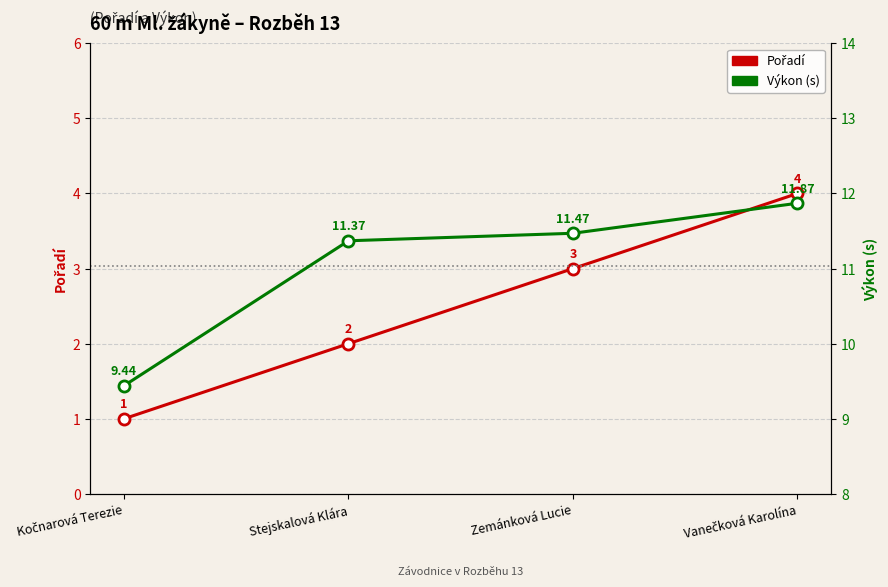

Which category has the lowest value in the Pořadí series?

Kočnarová Terezie